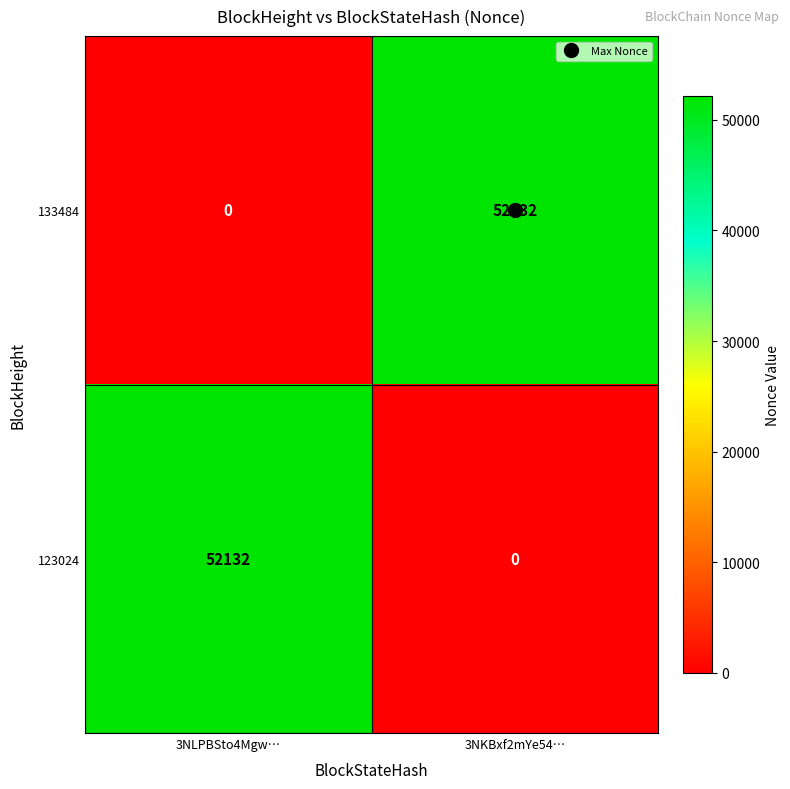

What is the total value across all series at 3NKBxf2mYe54…?

52132